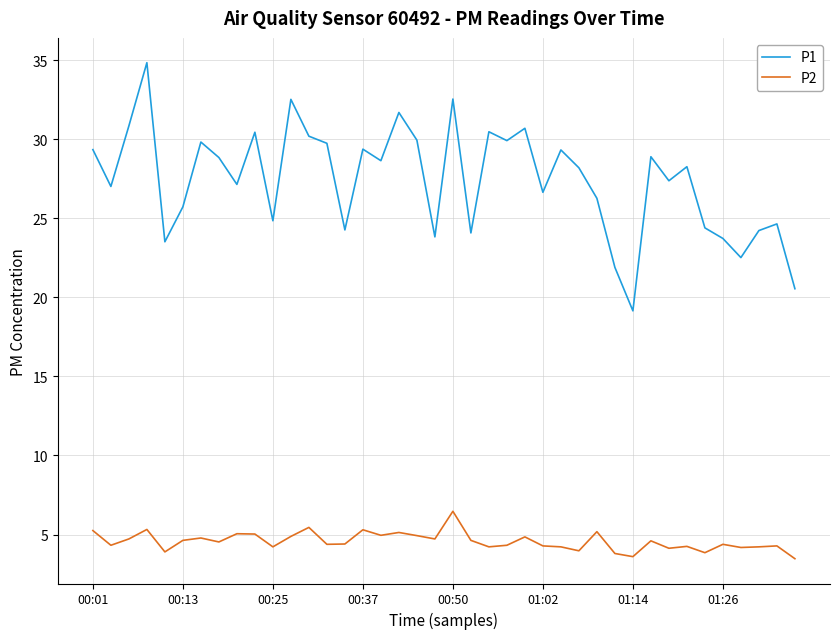

Rank the series by their average value, from lowest to highest.

P2, P1